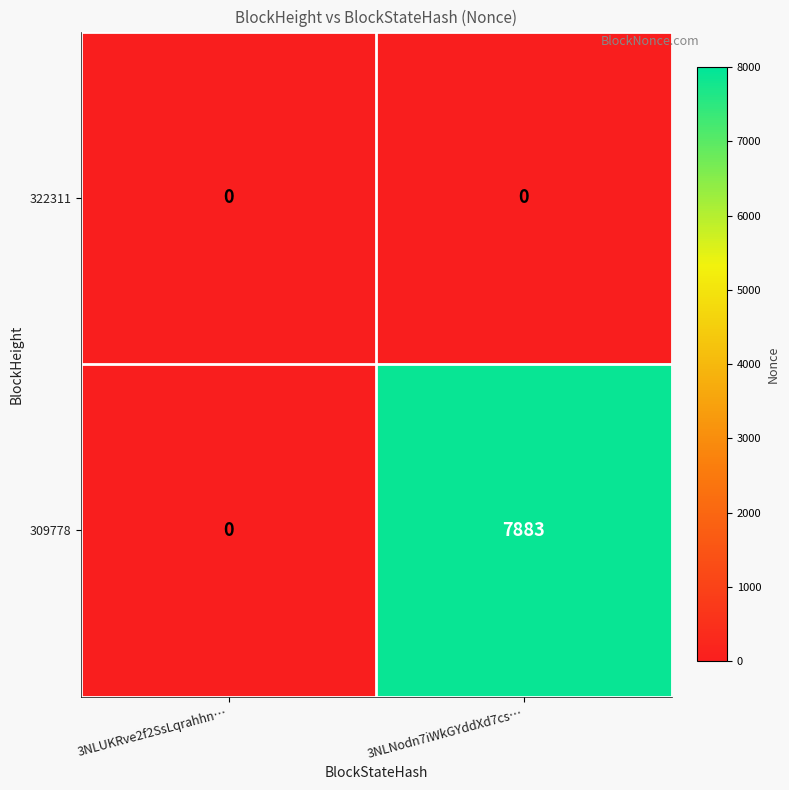

Rank the series by their average value, from highest to lowest.

309778, 322311